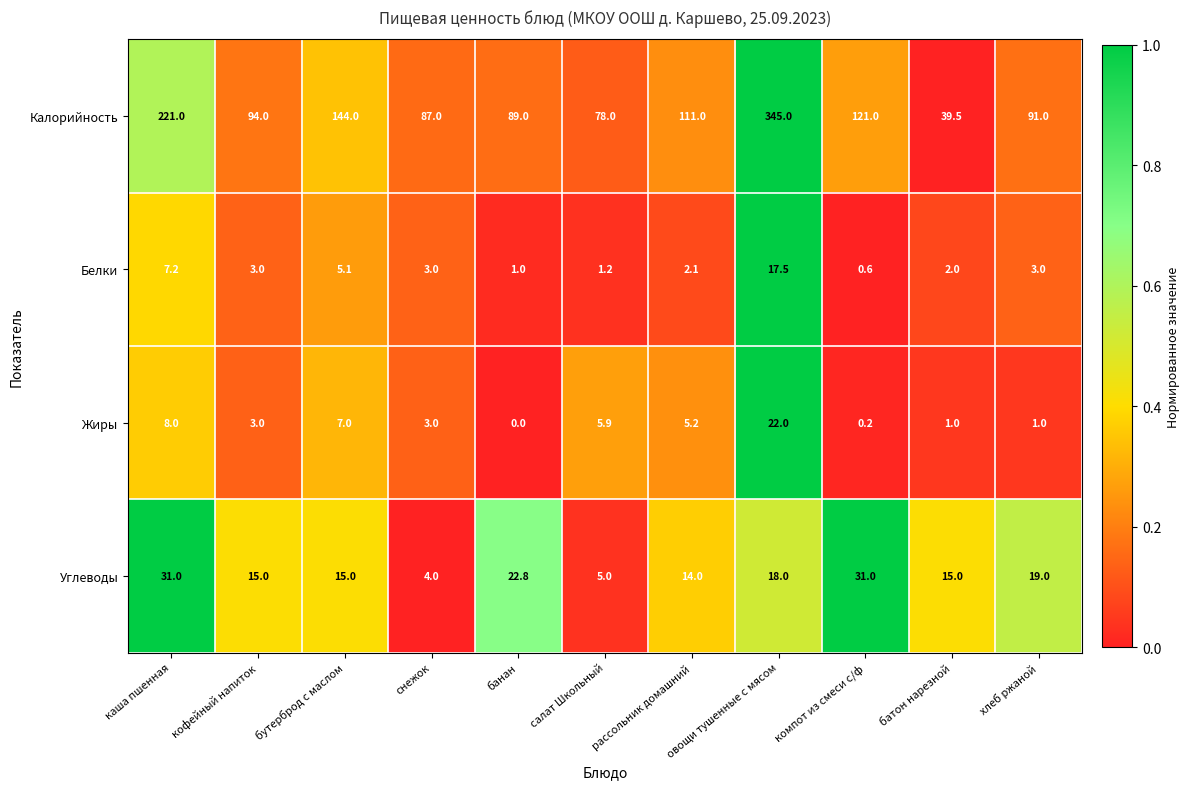

At which category is the sum across all series the highest?

овощи тушенные с мясом